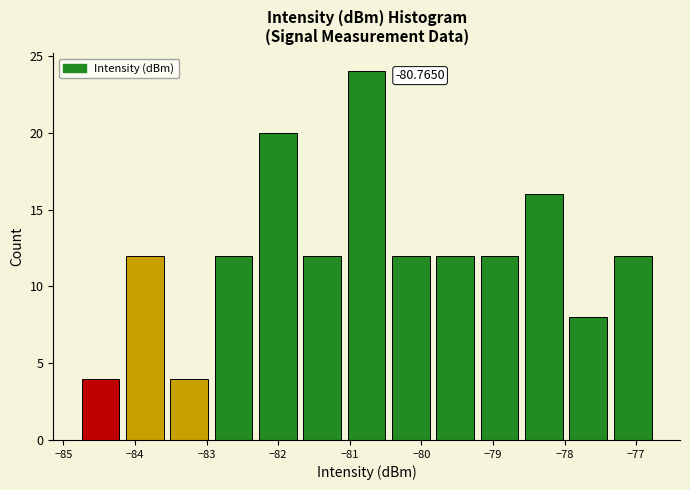

Over which range of the x-axis is the bar tallest?

-81.1 to -80.5